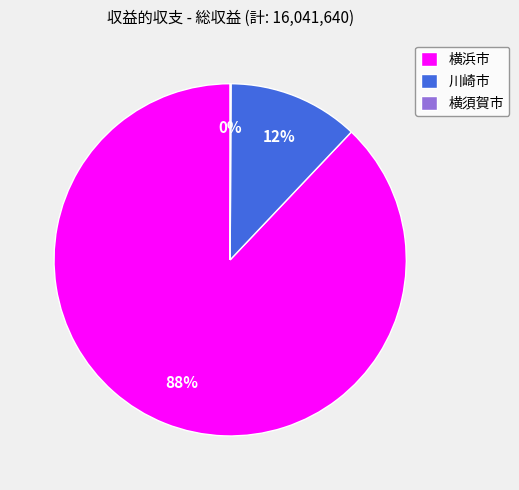

What percentage is the 川崎市 slice, to the nearest percent?

12%